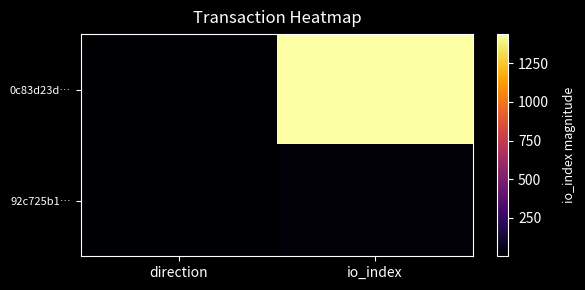

Which series has the largest total across all categories?

0c83d23d…